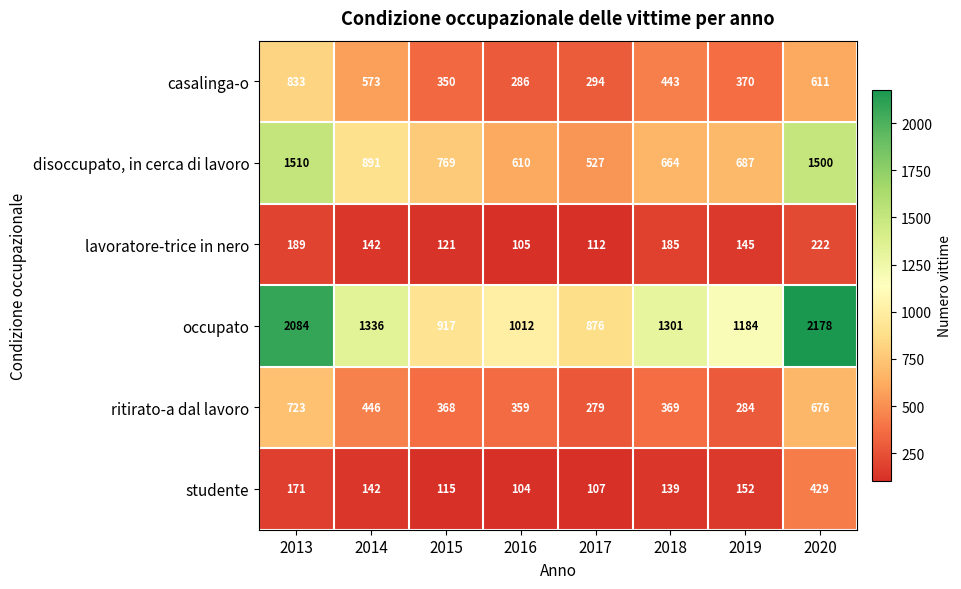

What is the sum of the casalinga-o values at 2013 and 2019?

1203